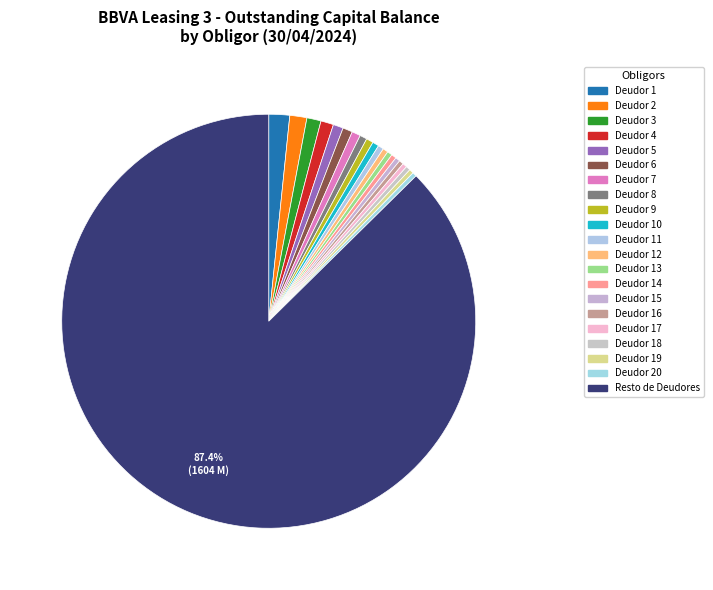

Count the number of slices in the pie.

21